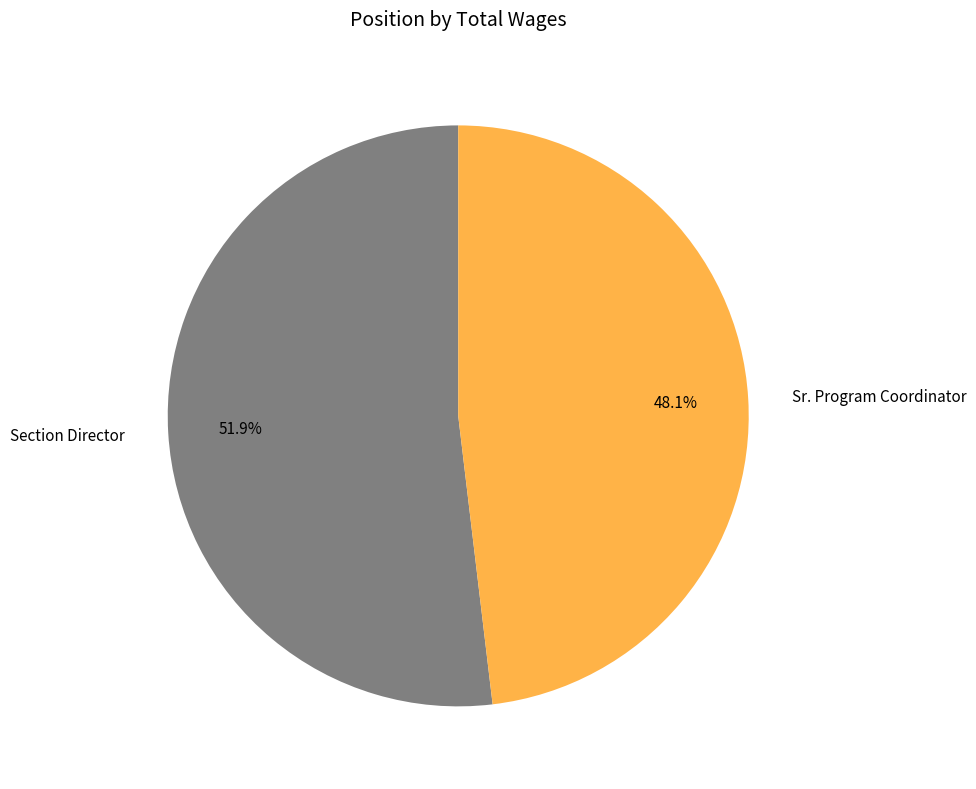

True or false: Section Director accounts for 62% of the total.

False